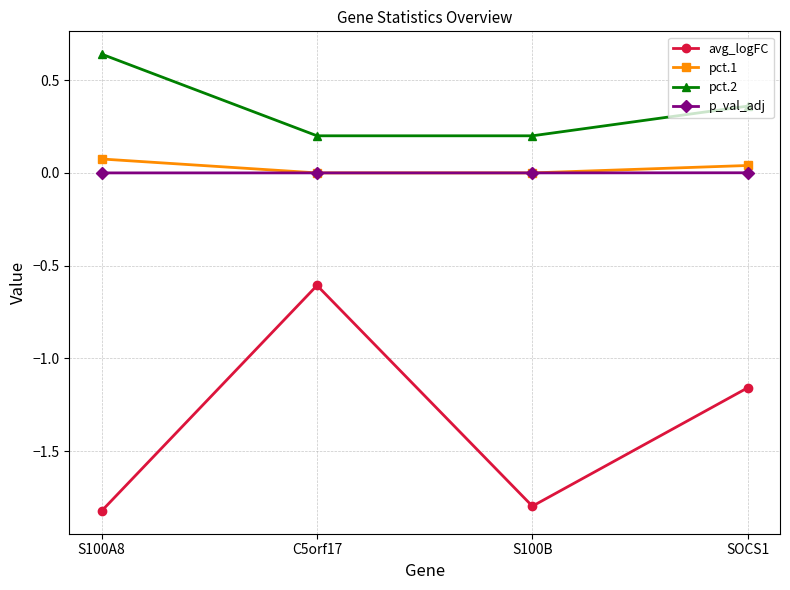

True or false: pct.2 has more than 0 interior local peaks.

False